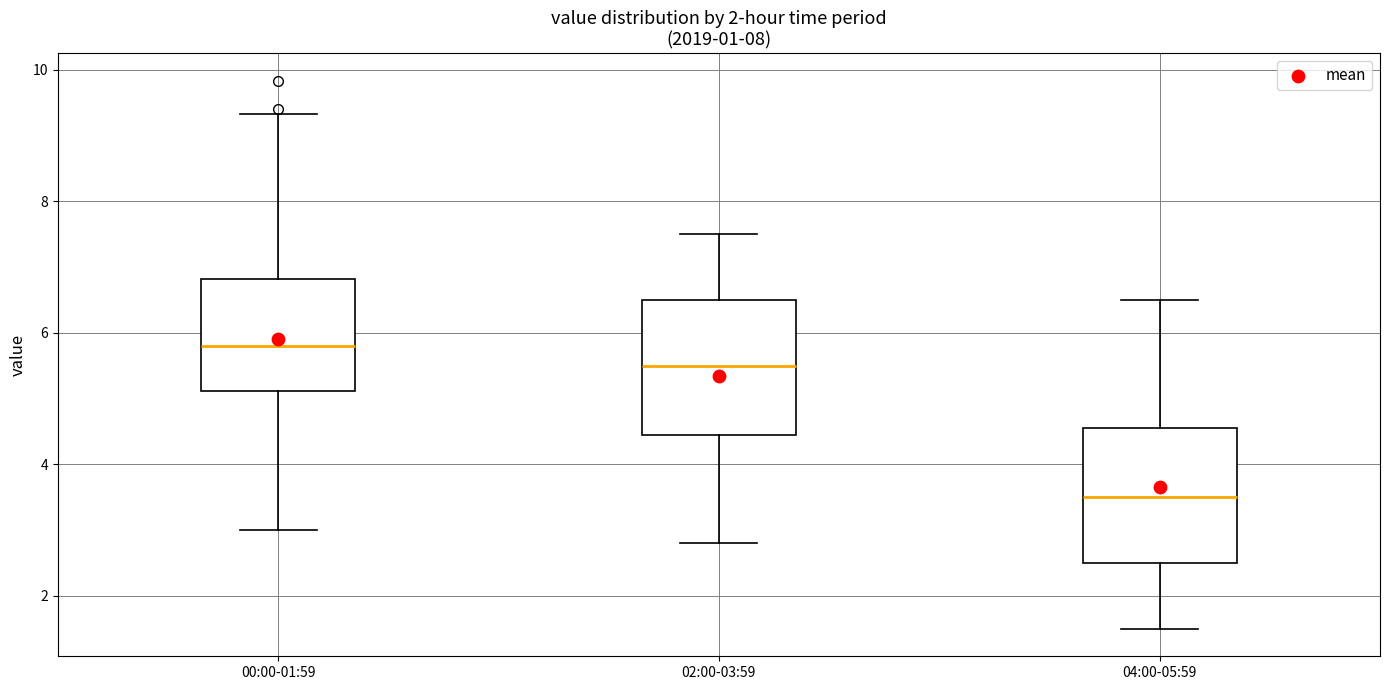

Where does the upper whisker of the box for 00:00-01:59 end on the y-axis? The values are not printed on the chart, so give them approximately, as read against the axis.

9.4